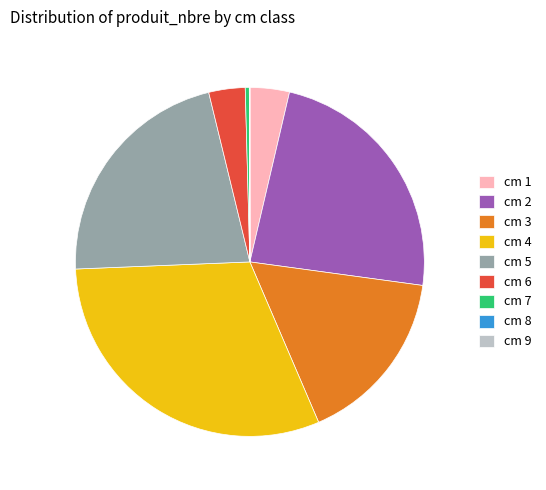

Which category has the biggest portion of the pie?

cm 4